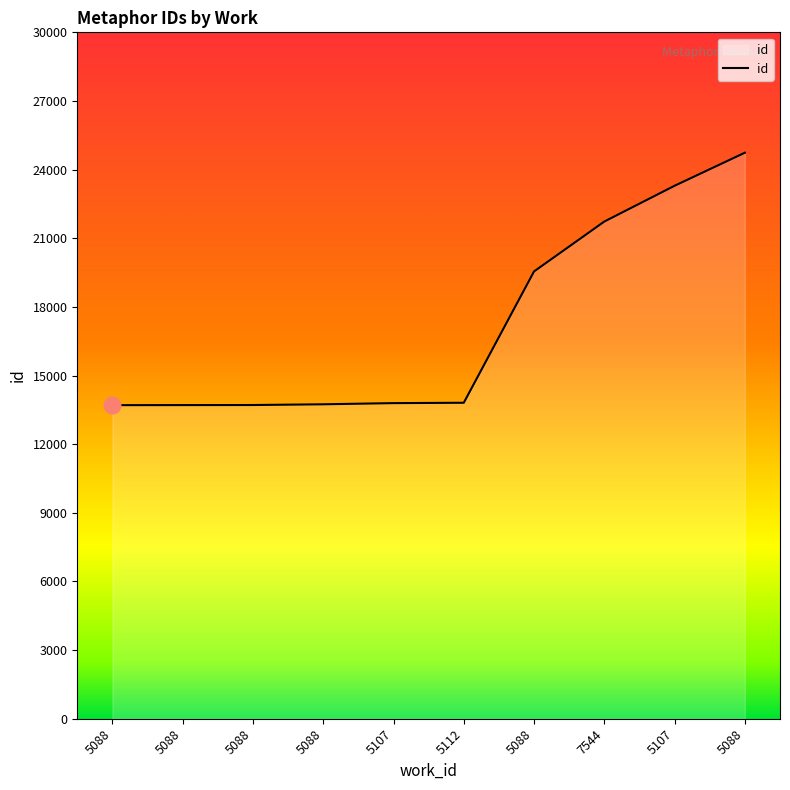

True or false: there are more than 2 points higher than both neighbors.

False